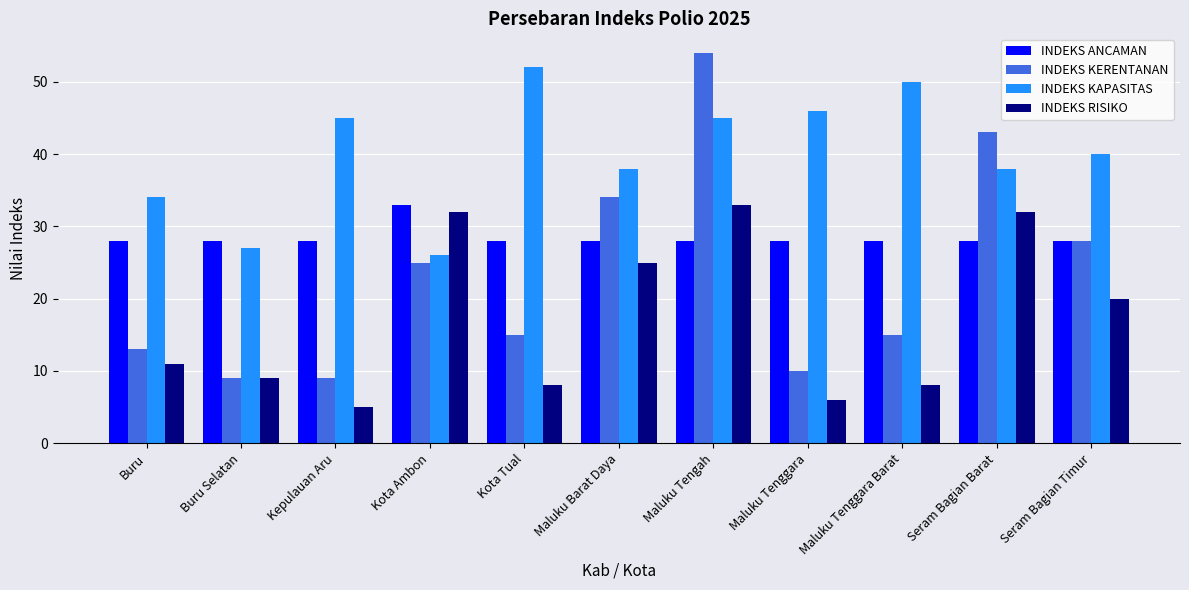

What position from the left is Maluku Tenggara?

8